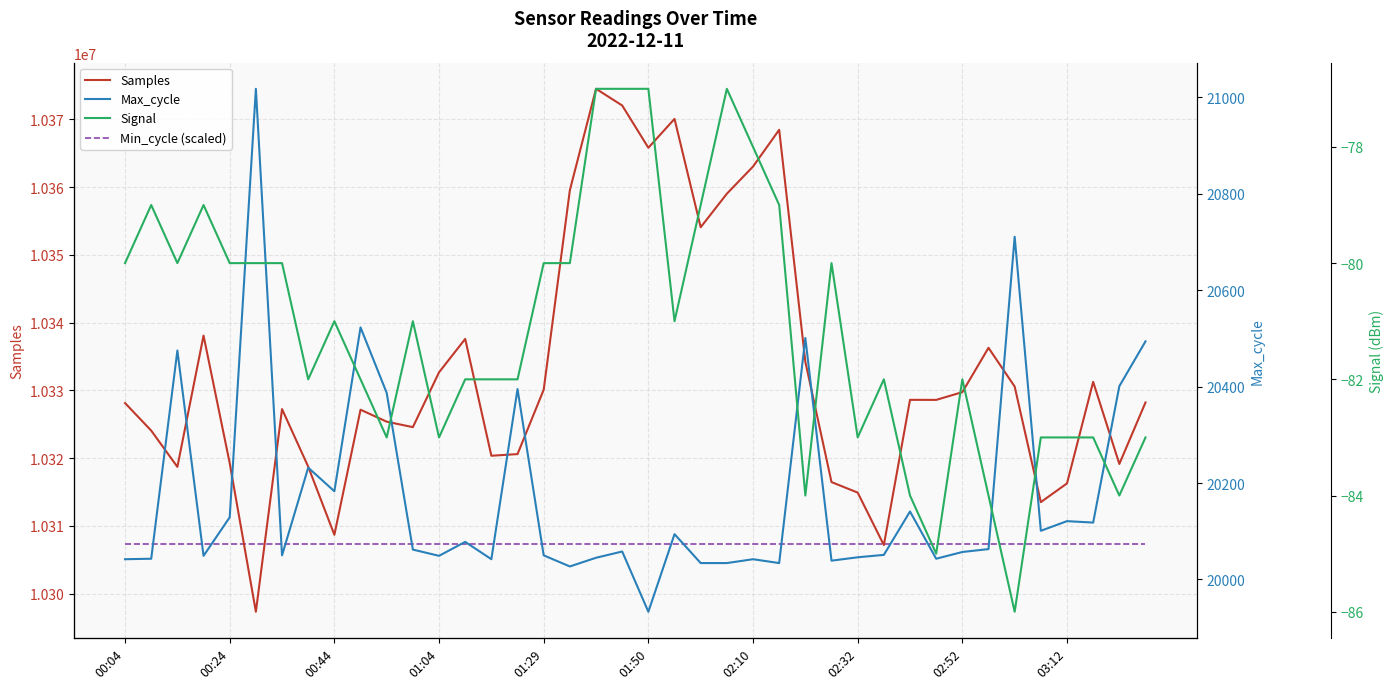

Rank the categories by Signal value from lowest to highest.

34, 31, 26, 30, 33, 38, 10, 12, 28, 35, 36, 37, 39, 02:32, 03:12, 13, 14, 15, 29, 32, 02:52, 11, 21, 00:04, 00:44, 01:29, 01:50, 02:10, 16, 17, 27, 00:24, 01:04, 22, 25, 24, 18, 19, 20, 23